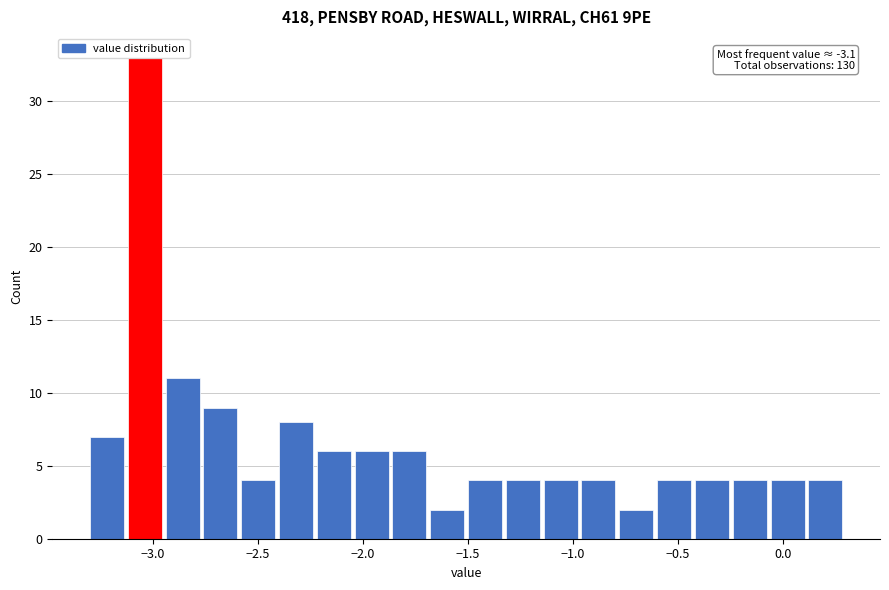

Around what value on the x-axis is the tallest bar? Give the approximate position of its centre, as read against the axis.

-3.05